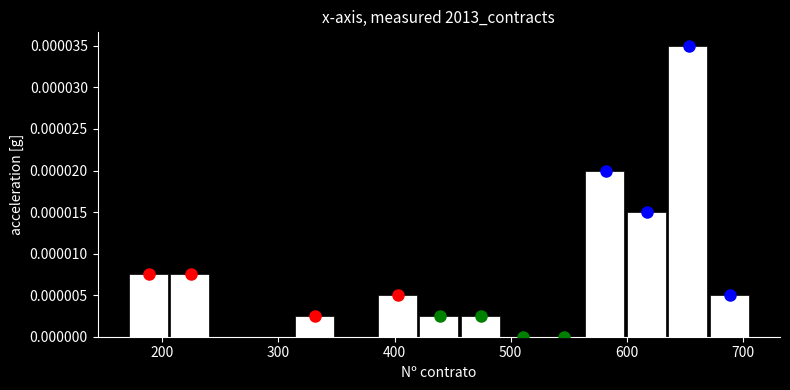

Around what value on the x-axis is the tallest bar? Give the approximate position of its centre, as read against the axis.

650